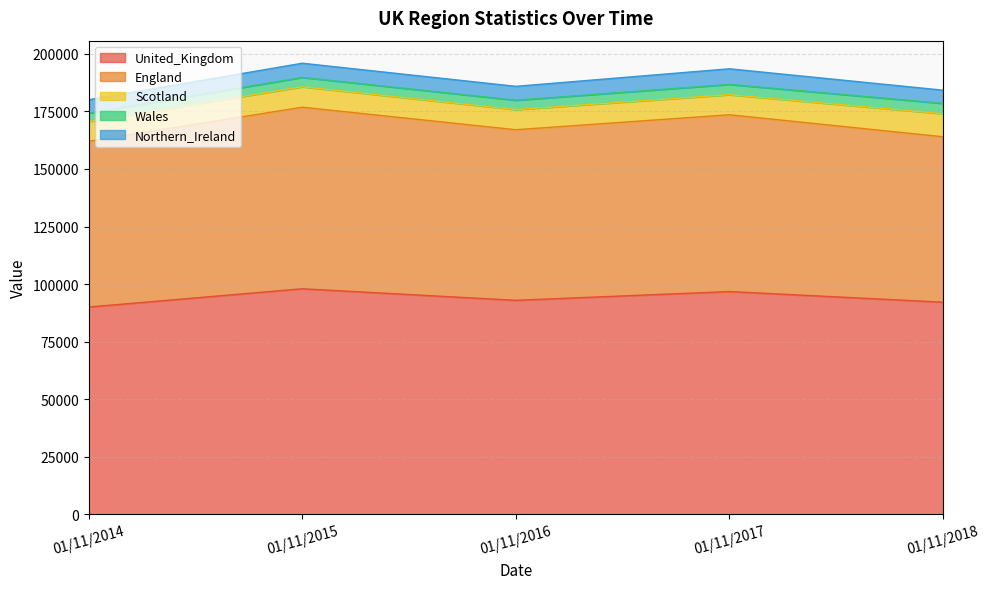

Which has a higher value, 01/11/2018 or 01/11/2016?

01/11/2016